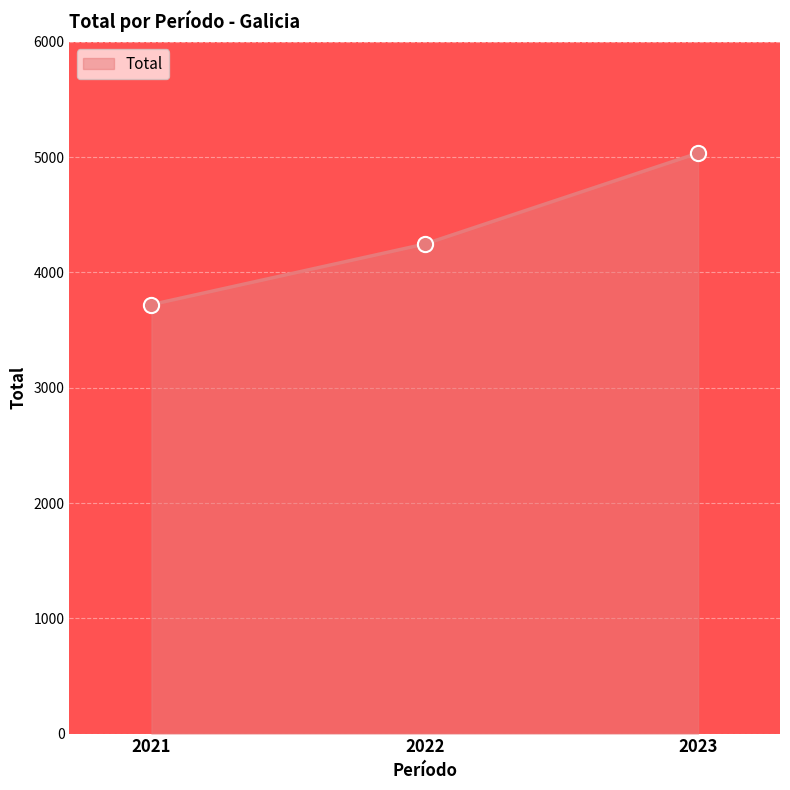

Between 2022 and 2021, which is larger?

2022